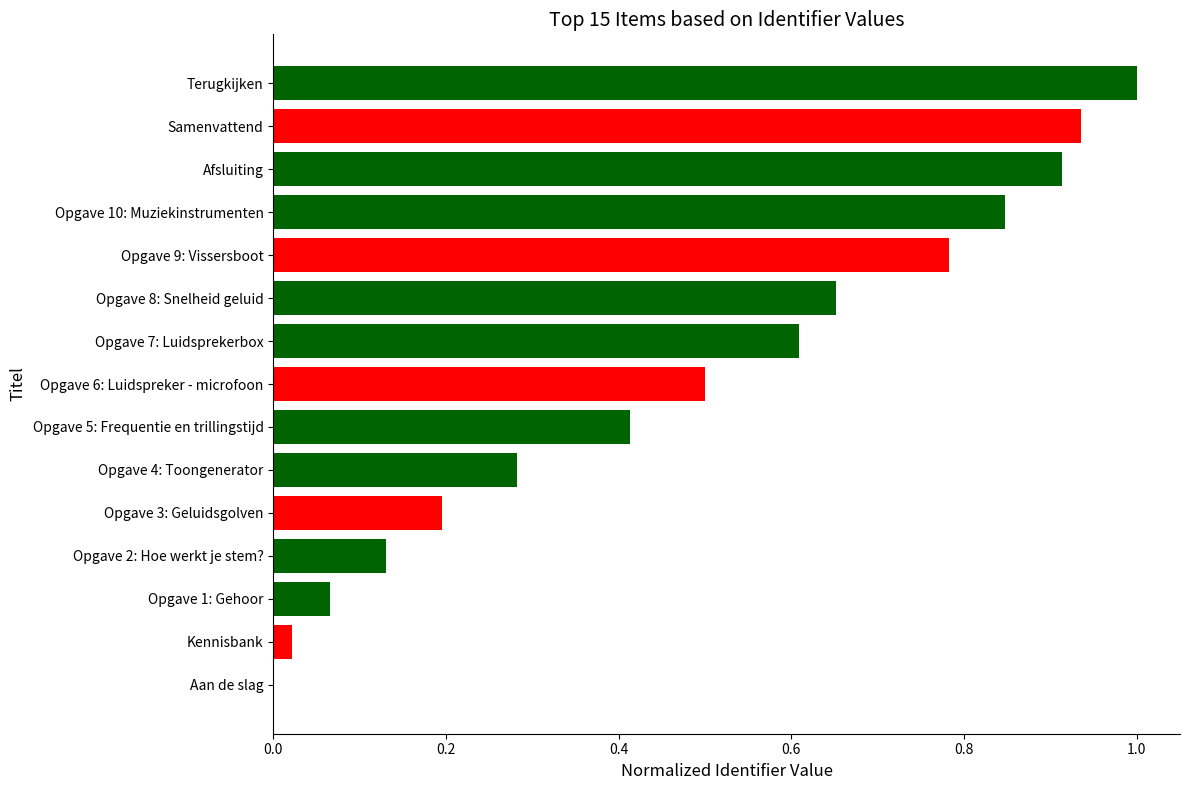

Are the bars grouped side by side (vs. stacked)?

No